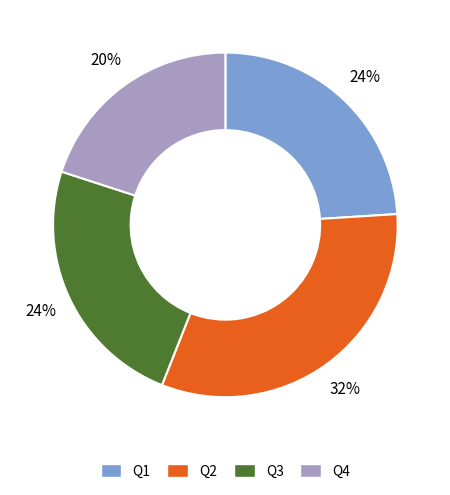

True or false: Q4 accounts for 20% of the total.

True